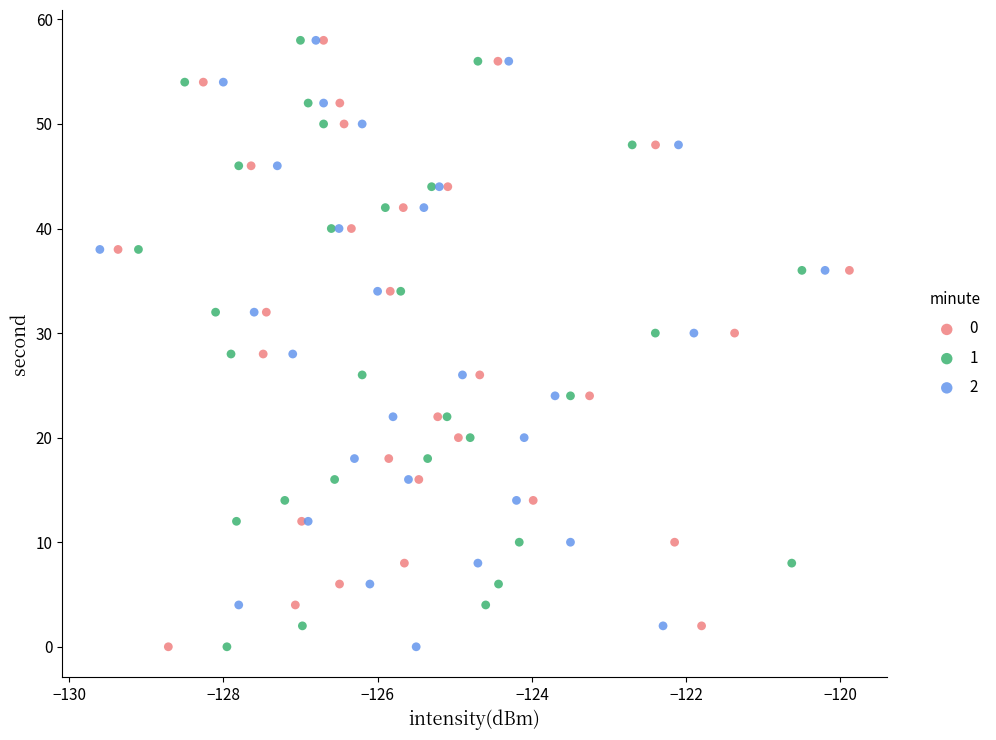

What are all the series names shown in the legend?

0, 1, 2